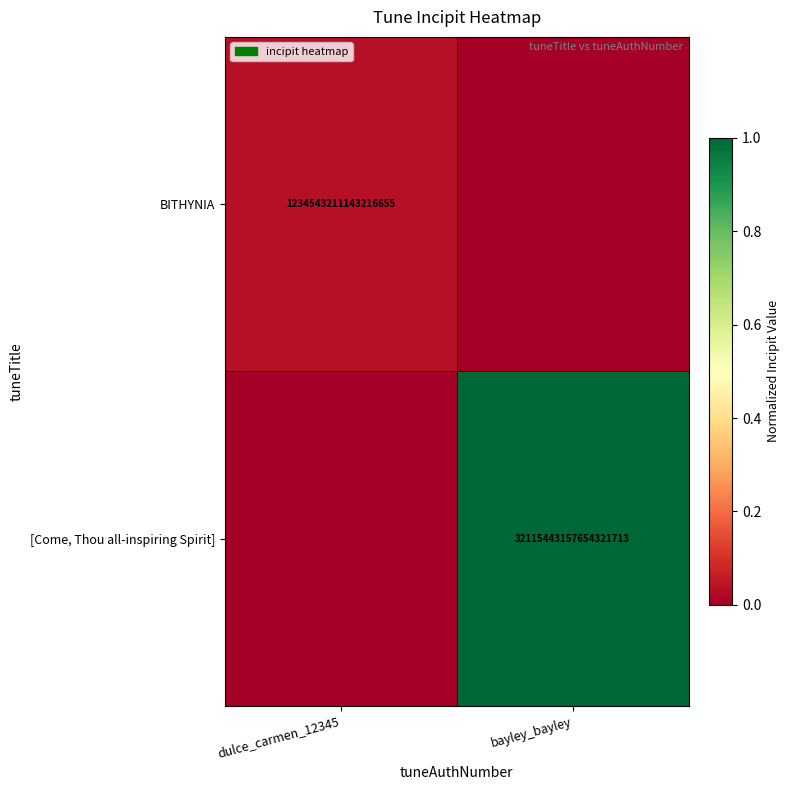

Which series has the widest spread of values?

[Come, Thou all-inspiring Spirit]